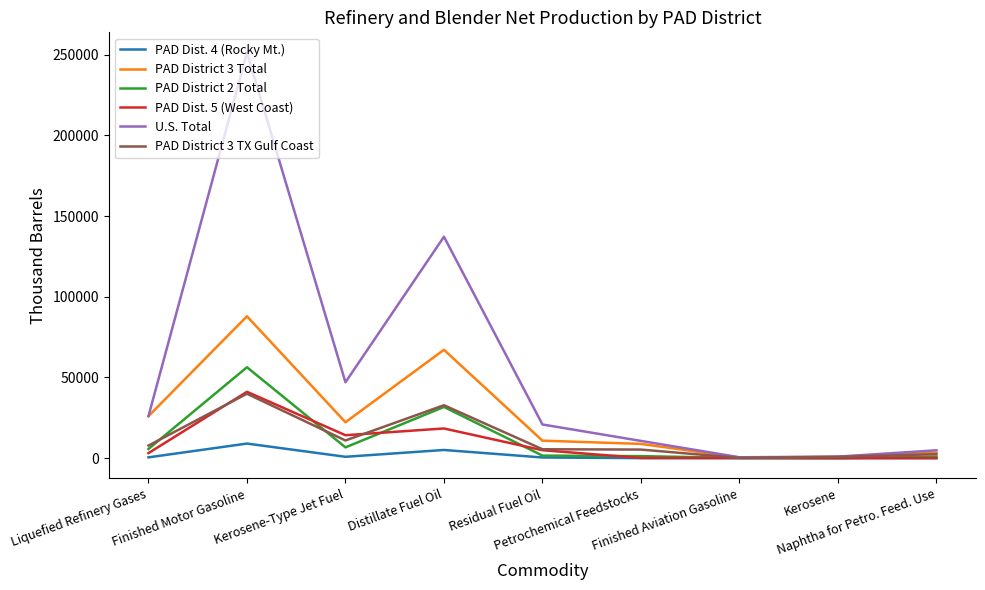

Which series has the largest range (max minus min)?

U.S. Total